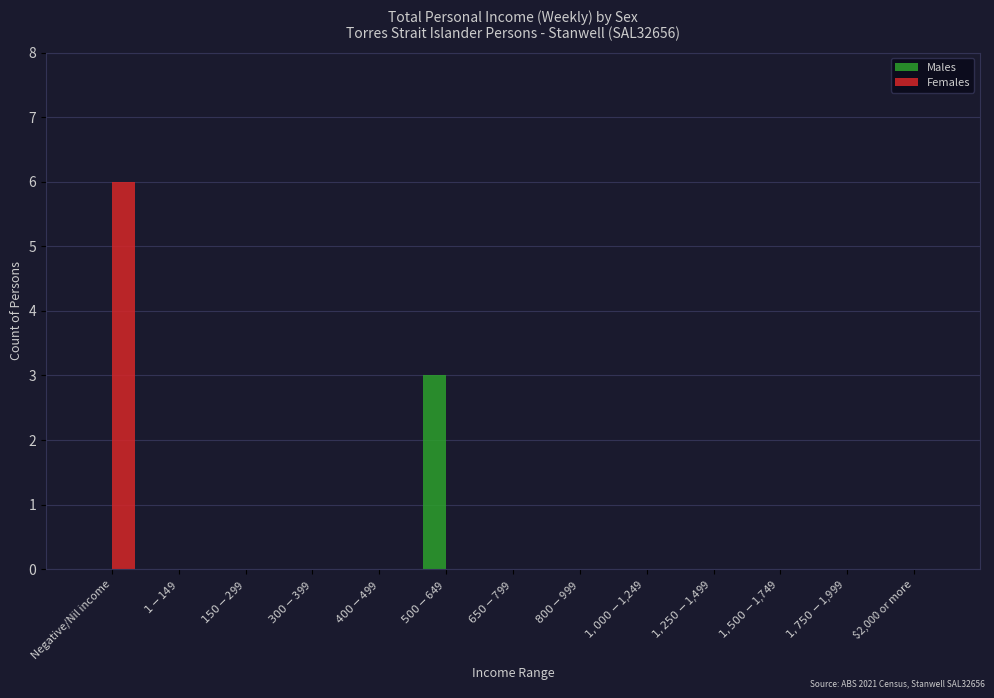

Count the number of categories in the chart.

13